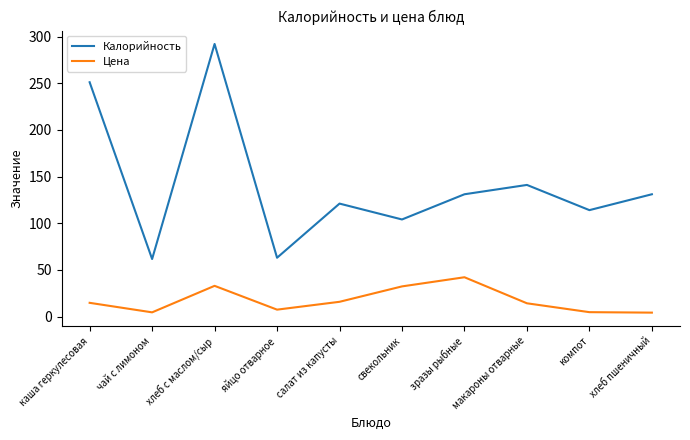

Which series has the largest total across all categories?

Калорийность